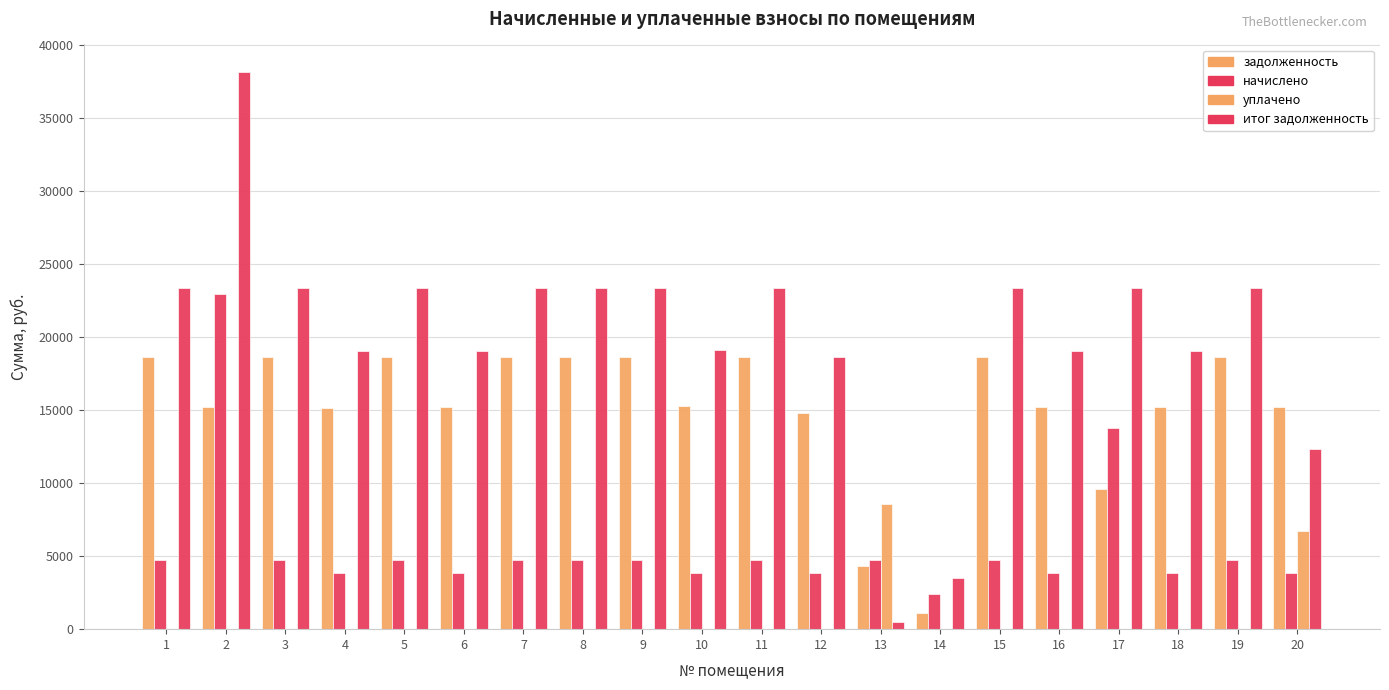

Reading left to right, transcribe all the data shown in this chart.

задолженность: 1=18624.0	2=15206.4	3=18624.0	4=15168.0	5=18643.2	6=15206.4	7=18624.0	8=18624.0	9=18624.0	10=15264.0	11=18624.0	12=14794.6	13=4336.7	14=1080.0	15=18624.0	16=15206.4	17=9600.0	18=15206.4	19=18642.7	20=15206.4
начислено: 1=4714.2	2=22904.6	3=4714.2	4=3839.4	5=4719.1	6=3849.1	7=4714.2	8=4714.2	9=4714.2	10=3863.7	11=4738.3	12=3849.1	13=4719.1	14=2430.0	15=4714.2	16=3849.1	17=13762.3	18=3849.1	19=4719.1	20=3849.1
уплачено: 1=0.0	2=0.0	3=0.0	4=0.0	5=0.0	6=0.0	7=0.0	8=0.0	9=0.0	10=0.0	11=0.0	12=0.0	13=8595.0	14=0.0	15=0.0	16=0.0	17=0.0	18=0.0	19=0.0	20=6700.0
итог задолженность: 1=23338.2	2=38111.0	3=23338.2	4=19007.4	5=23362.3	6=19055.5	7=23338.2	8=23338.2	9=23338.2	10=19127.7	11=23362.3	12=18643.7	13=460.7	14=3510.0	15=23338.2	16=19055.5	17=23362.3	18=19055.5	19=23361.7	20=12355.5